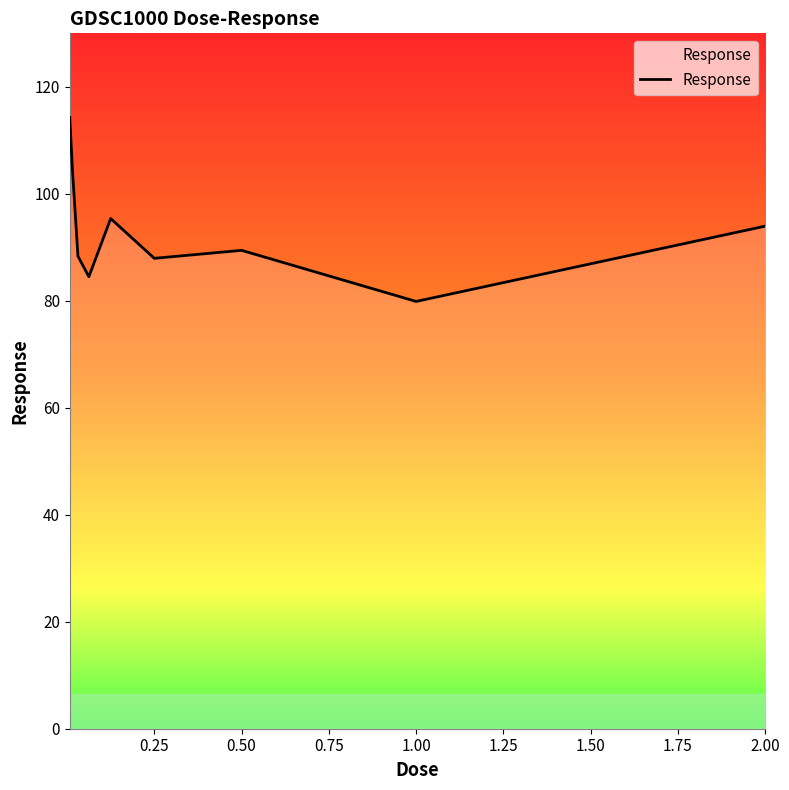

What is the smallest value displayed?

79.9